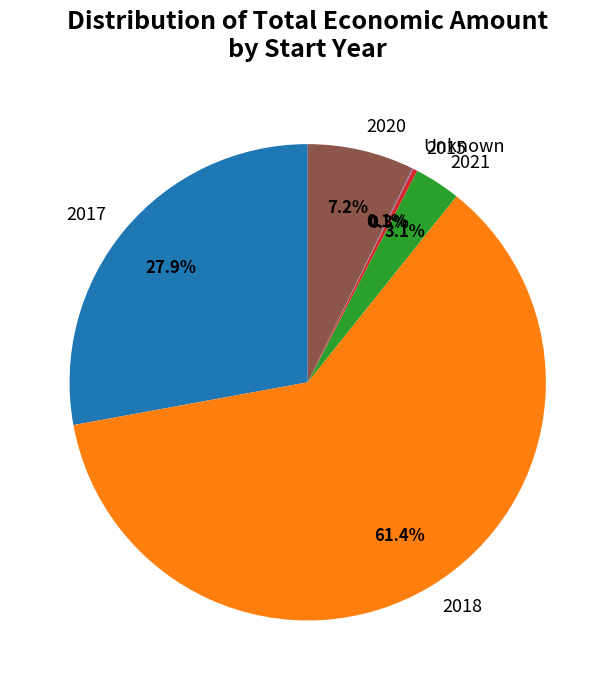

What percentage do 2015 and 2021 together represent?

3.4%